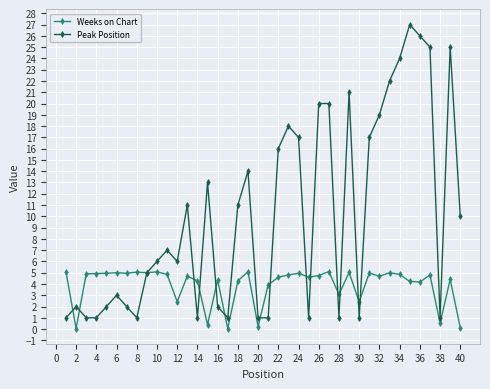

True or false: Weeks on Chart has more than 1 interior local peaks.

True